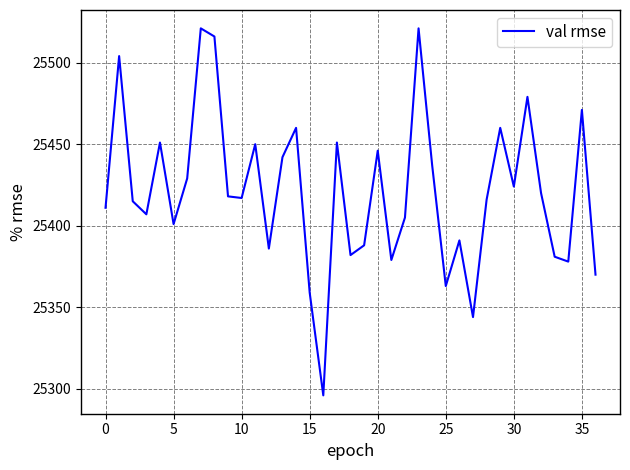

What is the greatest value displayed?

25521